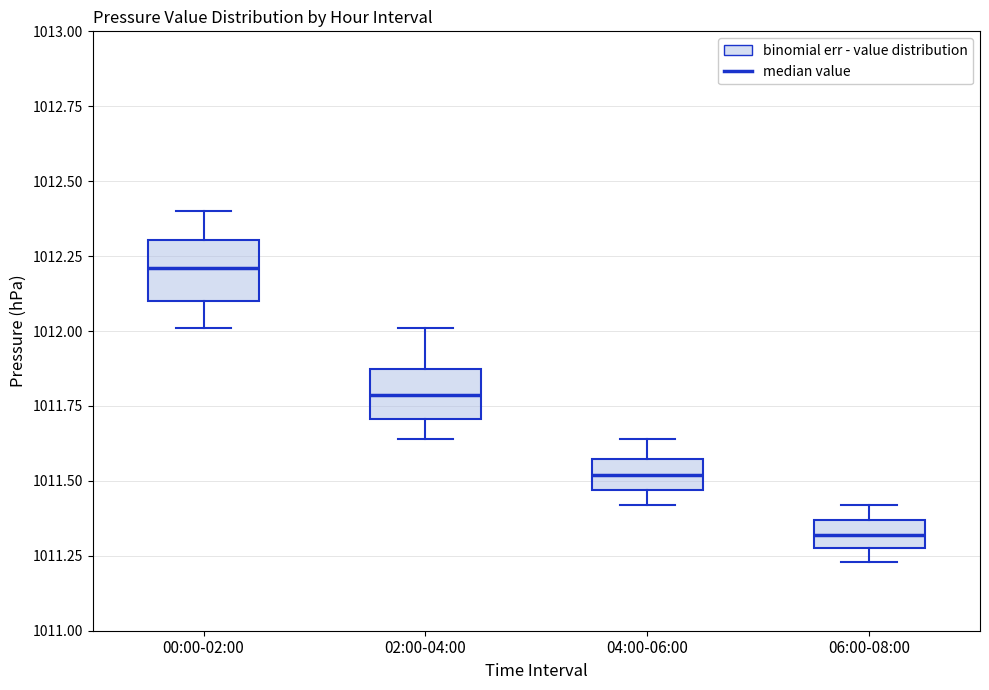

Reading left to right, read every box against the y-axis: the position of its median line, the range the box covers, and the ends of its whiskers. The values are not printed on the chart, so give them approximately, as read against the axis.

00:00-02:00: median 1012.20, box 1012.10 to 1012.30, whiskers 1012.00 to 1012.40
02:00-04:00: median 1011.80, box 1011.70 to 1011.85, whiskers 1011.65 to 1012.00
04:00-06:00: median 1011.50, box 1011.45 to 1011.55, whiskers 1011.40 to 1011.65
06:00-08:00: median 1011.30 (inside the box), box 1011.30 to 1011.35, whiskers 1011.25 to 1011.40